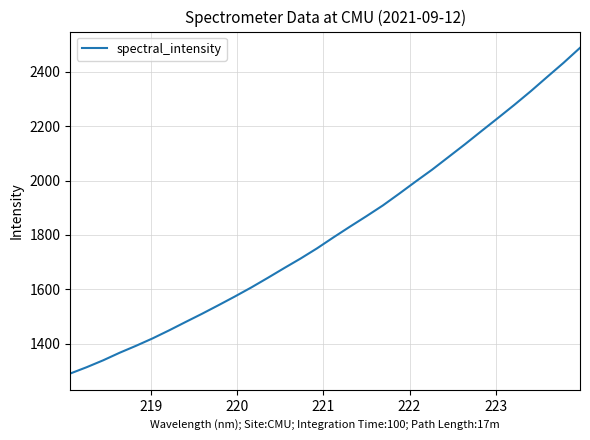

What is the smallest value displayed?

1290.1